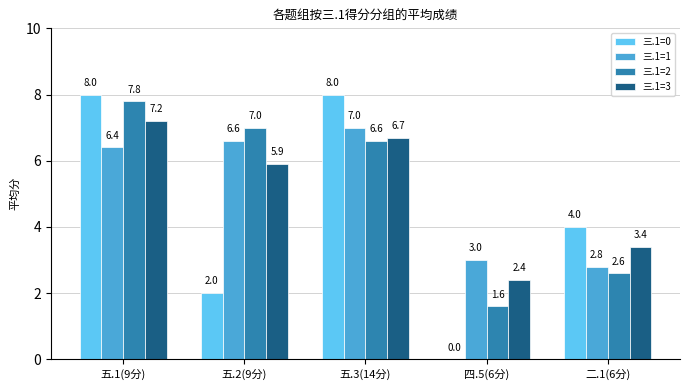

What is the sum of the 三.1=3 values at 二.1(6分) and 五.1(9分)?

10.6